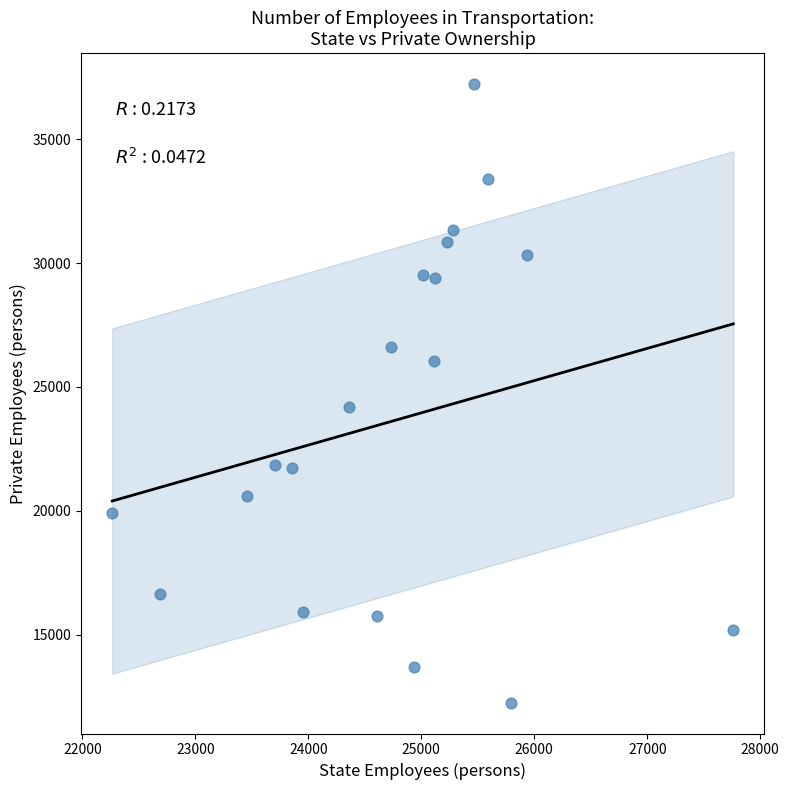

What is the range of X values (max minus min)?

5496.0